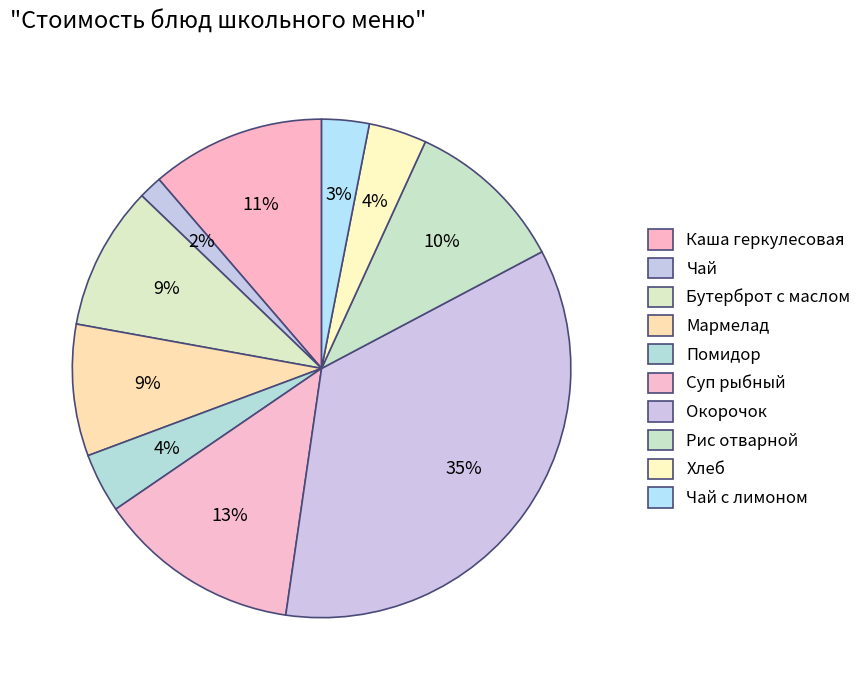

What is the smallest slice in the pie chart?

Чай